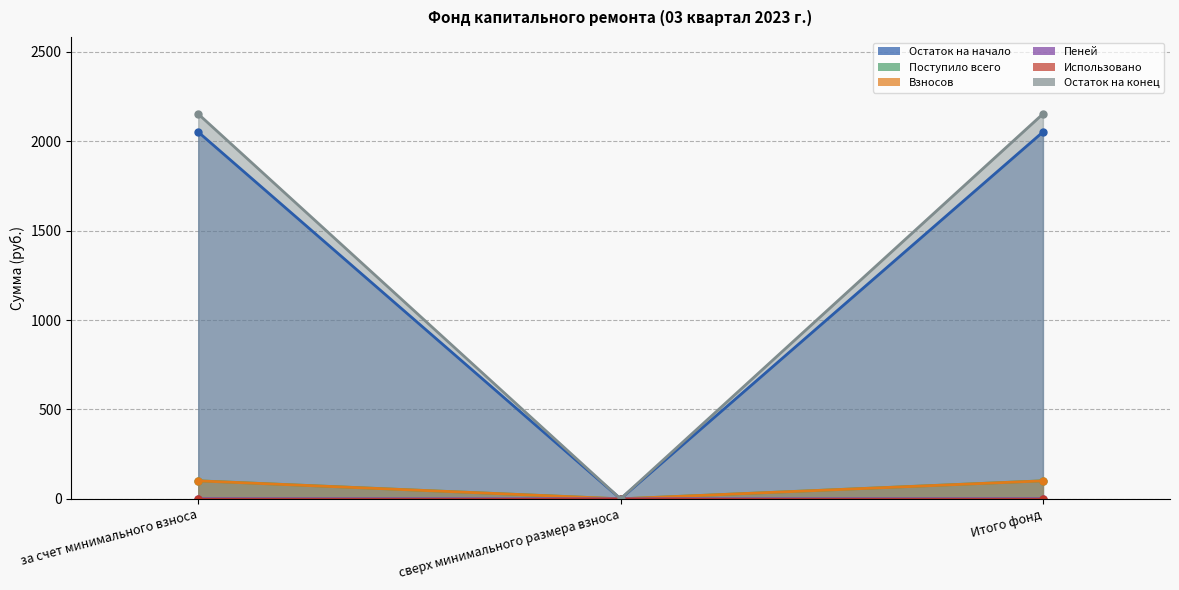

How many data points in Пеней are above 0?

2